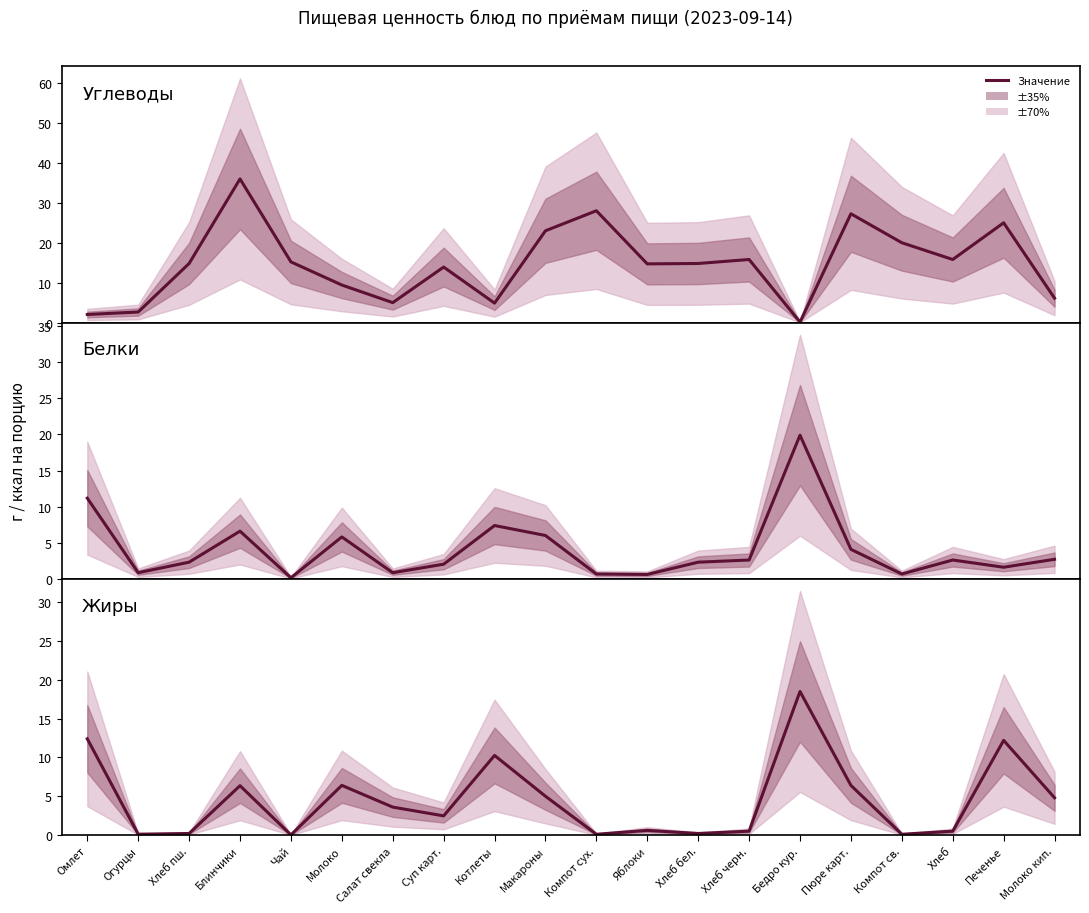

Reading right to left, list all the values displayed in this chart.

Углеводы: Молоко кип.=6.1	Печенье=25.0	Хлеб=15.8	Компот св.=20.0	Пюре карт.=27.3	Бедро кур.=0.1	Хлеб черн.=15.8	Хлеб бел.=14.8	Яблоки=14.7	Компот сух.=28.0	Макароны=23.0	Котлеты=4.9	Суп карт.=13.9	Салат свекла=5.0	Молоко=9.4	Чай=15.2	Блинчики=36.0	Хлеб пш.=14.8	Огурцы=2.6	Омлет=2.0
Белки: Молоко кип.=2.7	Печенье=1.6	Хлеб=2.6	Компот св.=0.7	Пюре карт.=4.1	Бедро кур.=19.9	Хлеб черн.=2.6	Хлеб бел.=2.3	Яблоки=0.6	Компот сух.=0.7	Макароны=6.0	Котлеты=7.4	Суп карт.=2.0	Салат свекла=0.8	Молоко=5.8	Чай=0.1	Блинчики=6.6	Хлеб пш.=2.3	Огурцы=0.8	Омлет=11.2
Жиры: Молоко кип.=4.8	Печенье=12.2	Хлеб=0.5	Компот св.=0.1	Пюре карт.=6.4	Бедро кур.=18.5	Хлеб черн.=0.5	Хлеб бел.=0.2	Яблоки=0.6	Компот сух.=0.1	Макароны=5.0	Котлеты=10.3	Суп карт.=2.5	Салат свекла=3.6	Молоко=6.4	Чай=0.0	Блинчики=6.4	Хлеб пш.=0.2	Огурцы=0.1	Омлет=12.4